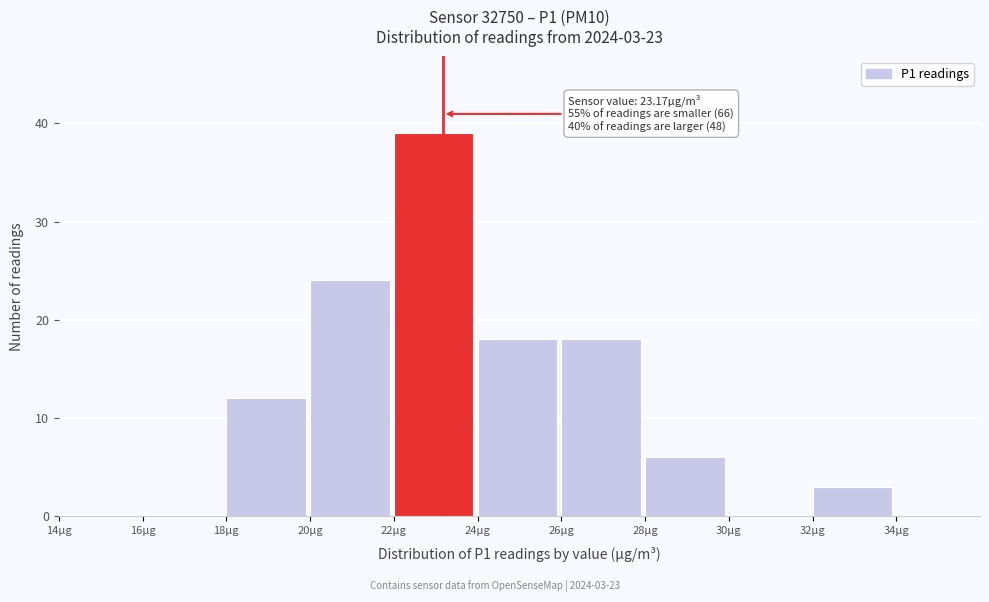

Over which range of the x-axis is the bar tallest?

22 to 24